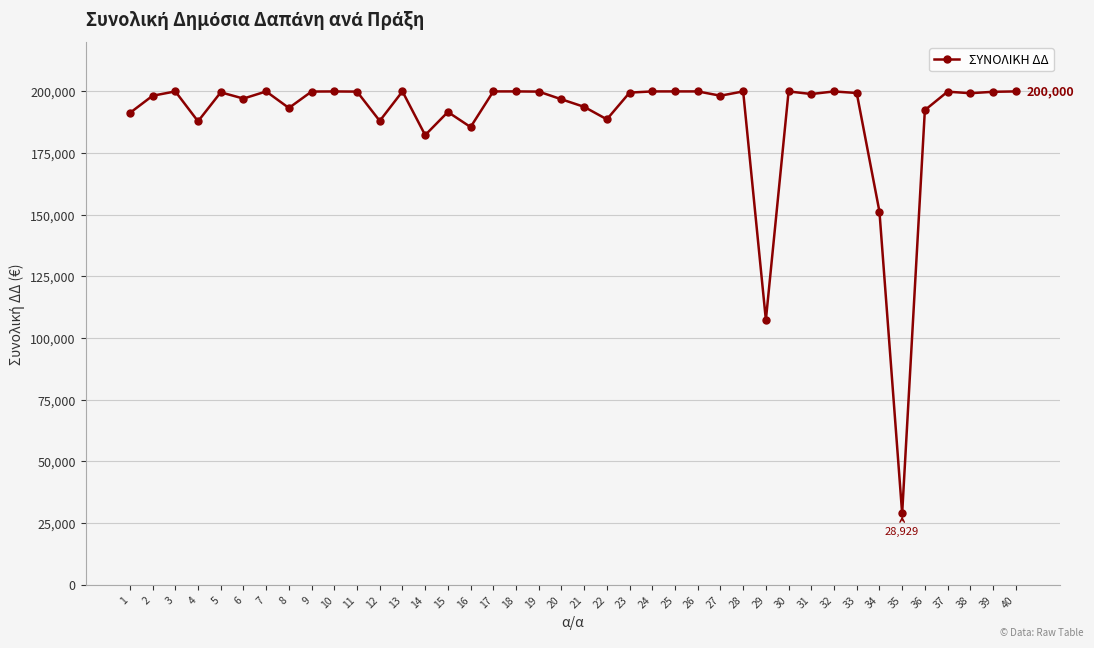

Count the number of categories in the chart.

40